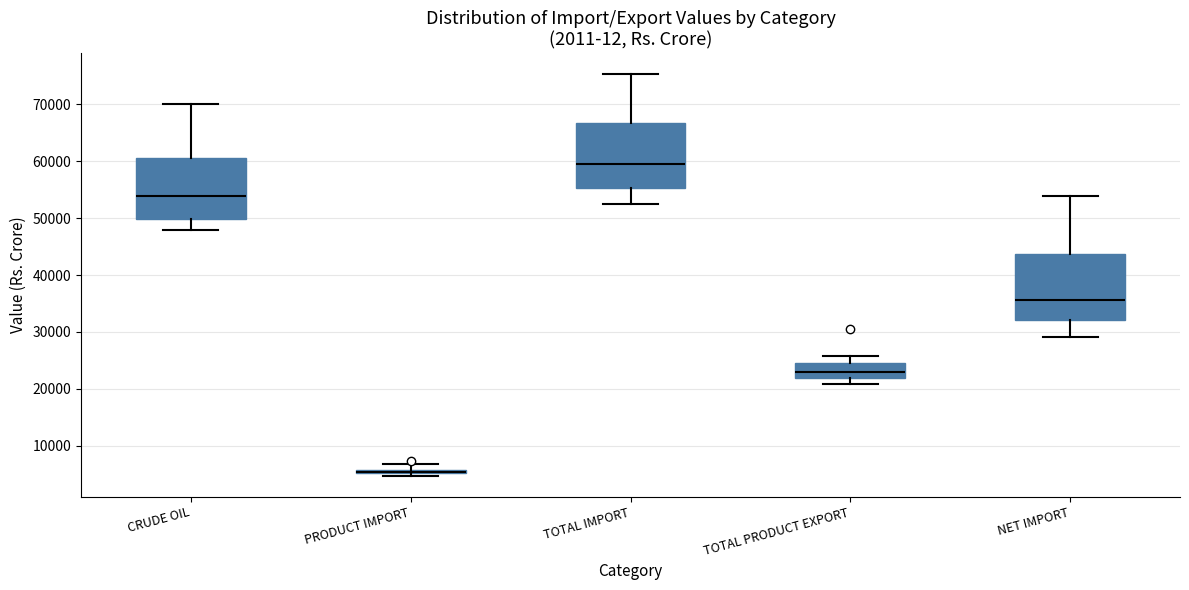

Where does the lower whisker of the box for CRUDE OIL end on the y-axis? The values are not printed on the chart, so give them approximately, as read against the axis.

48000